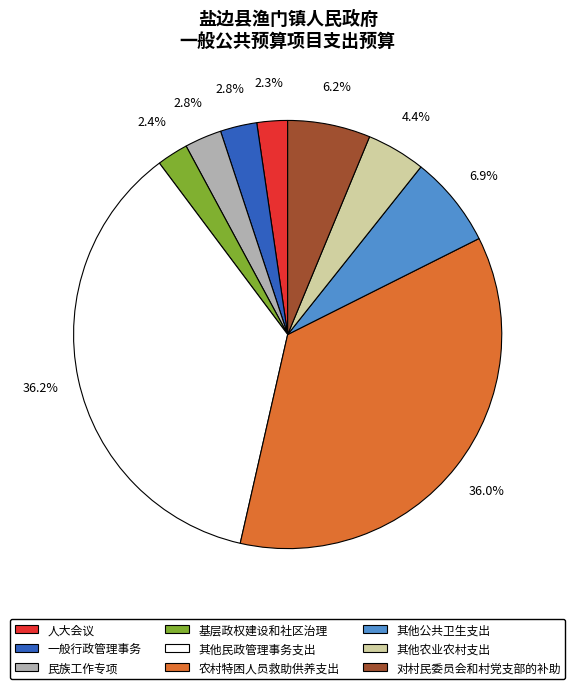

Is it true that 其他民政管理事务支出 is 36% of the pie?

True